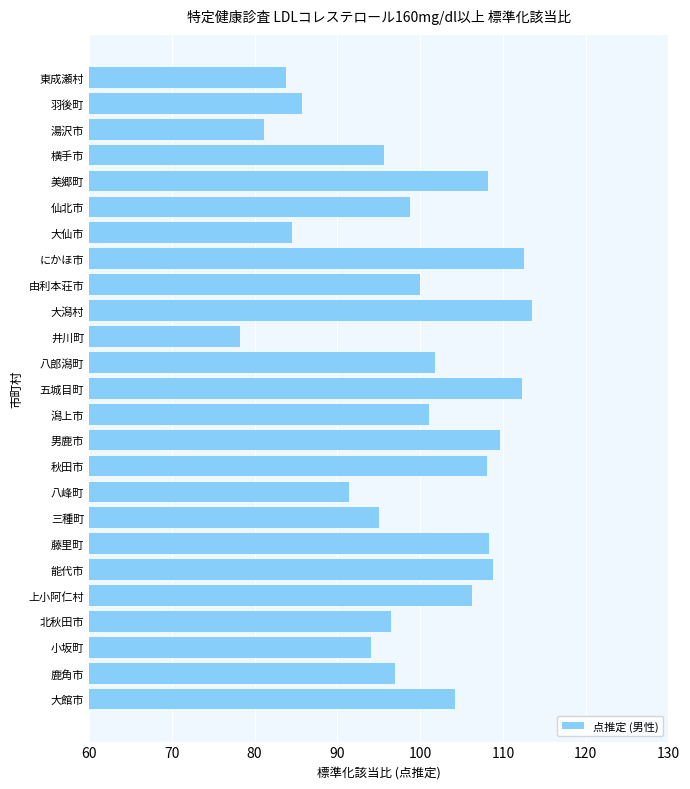

What is the minimum value shown in the chart?

78.3